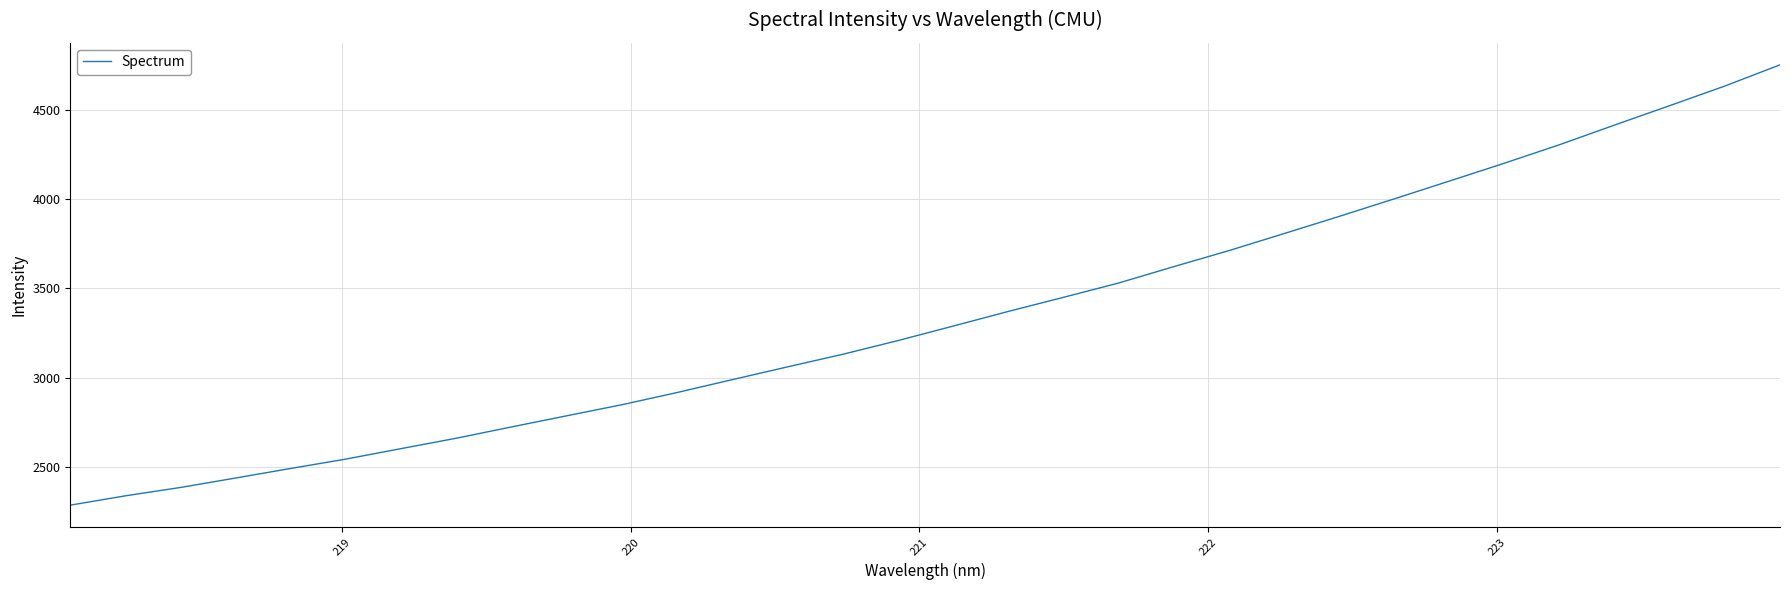

What is the difference between the maximum and minimum values?

2469.0